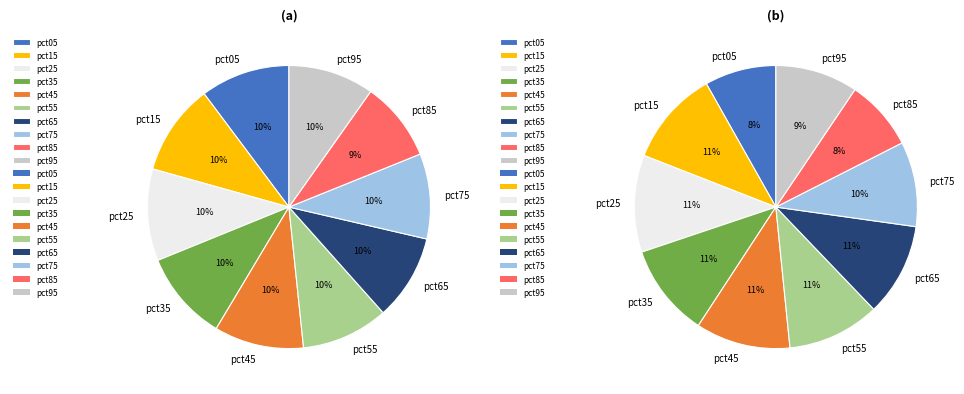

Is there any slice that represents more than half of the pie?

No